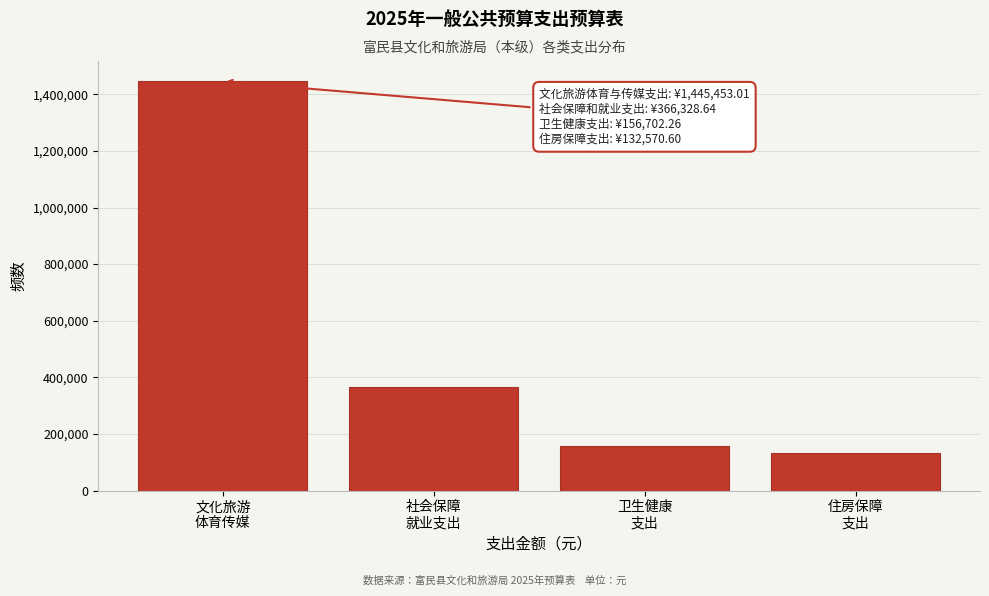

Reading left to right, what are all the values shown in this chart?

1445453.0	366328.6	156702.3	132570.6